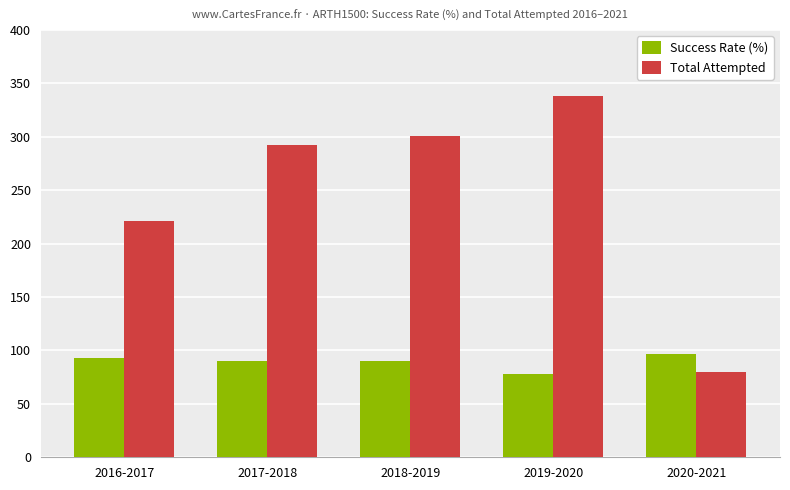

Rank the series by their maximum value, from lowest to highest.

Success Rate (%), Total Attempted